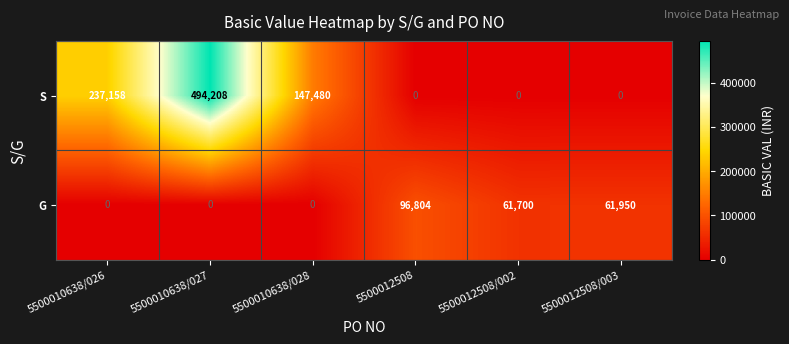

What is the total value across all series at 5500010638/028?

147480